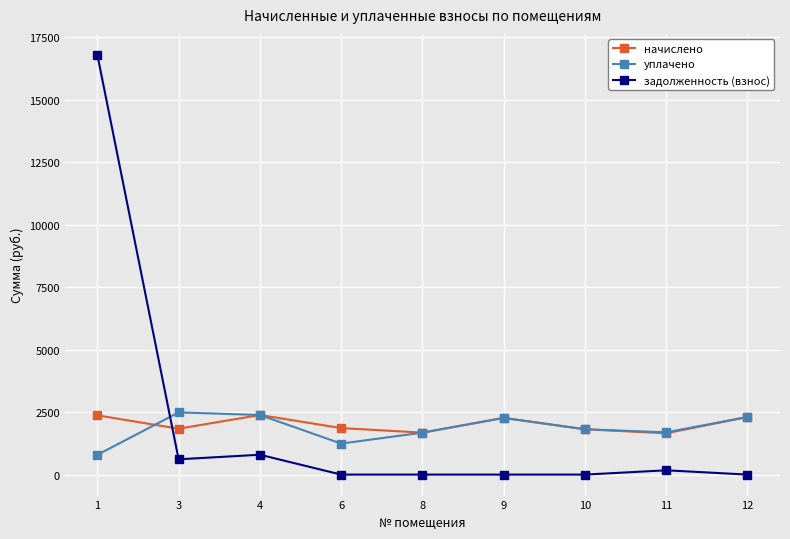

How many interior local peaks does the начислено series have?

2